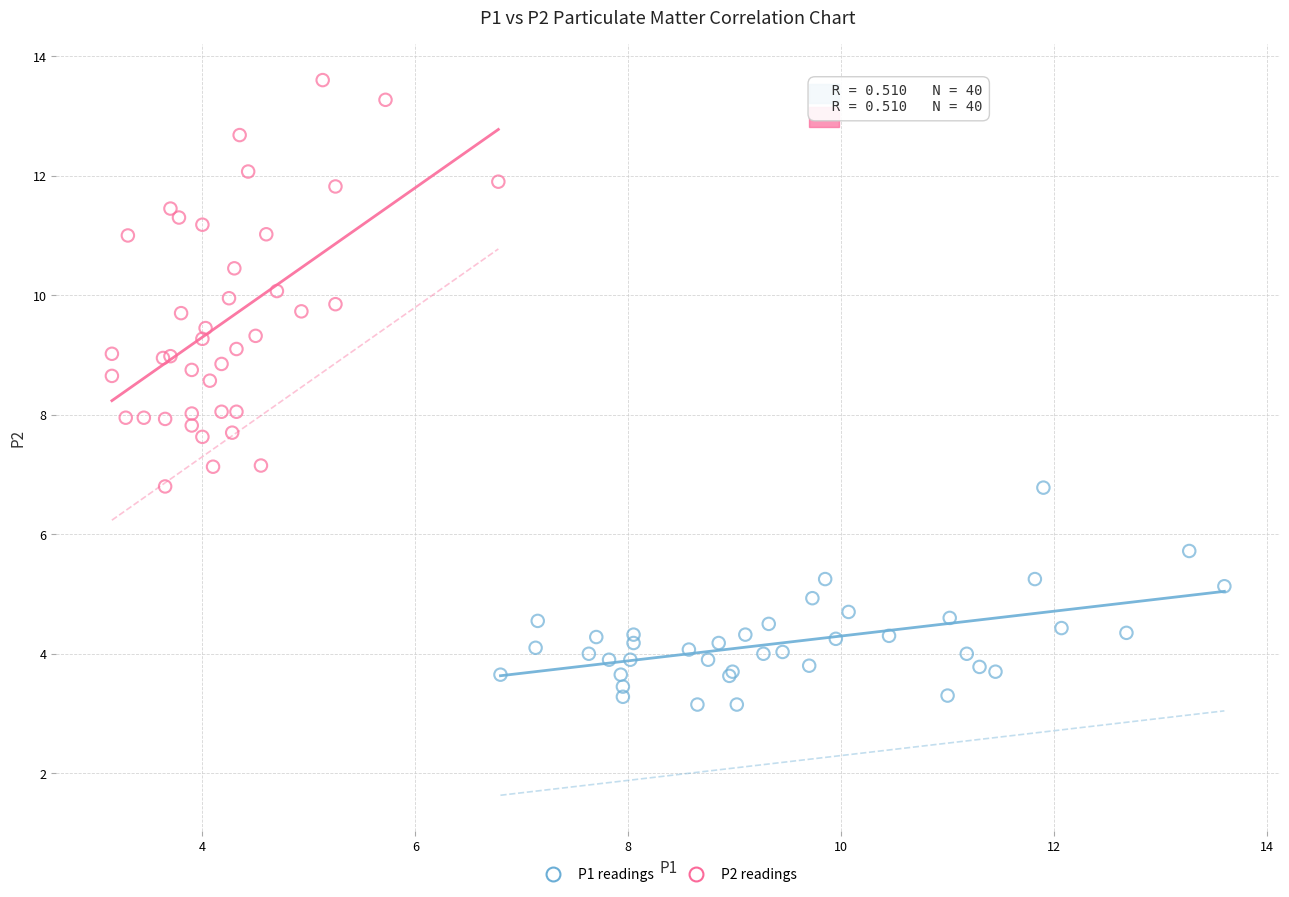

Which series contains the lowest Y value?

P1 readings